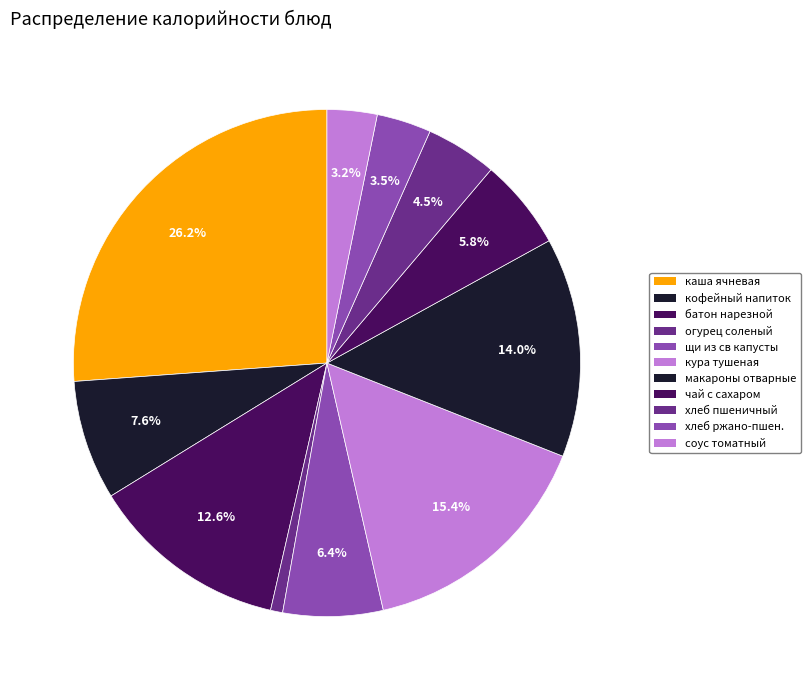

To the nearest percent, what is the average slice percentage?

9%